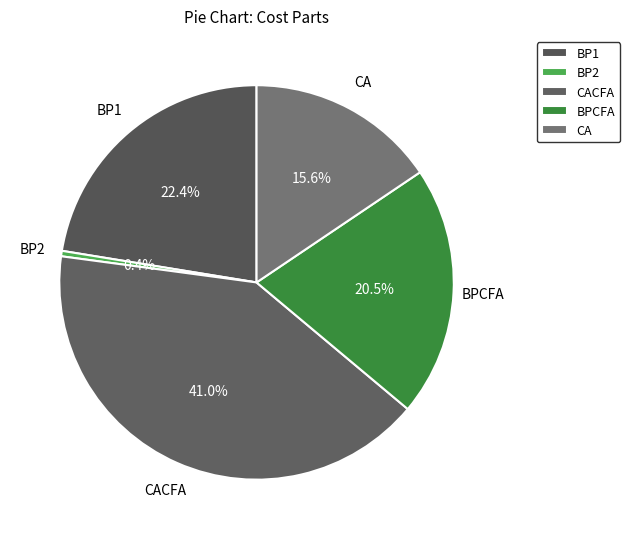

Is there a majority slice in this chart?

No